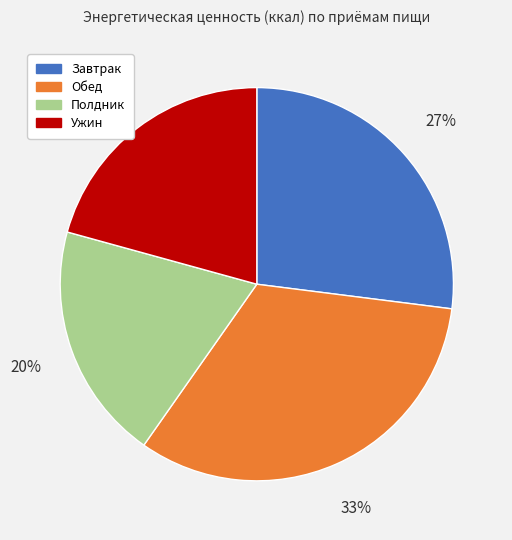

How many slices are in this pie chart?

4